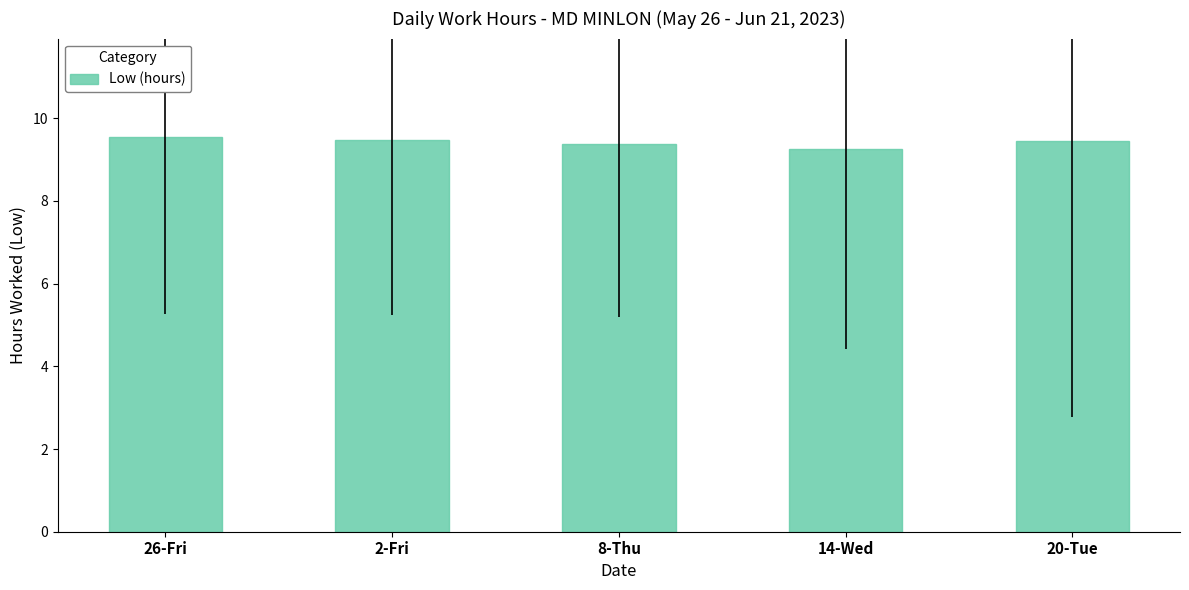

What is the smallest value displayed?

9.3